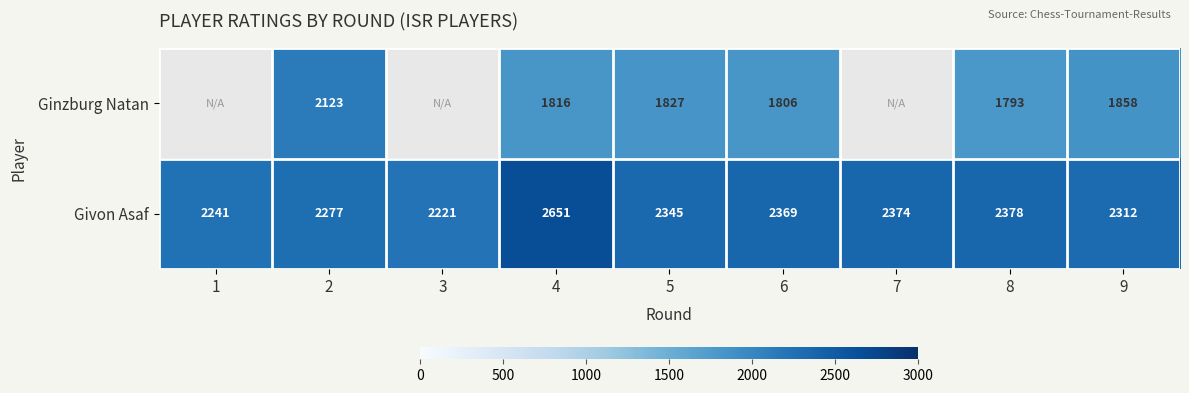

At which category is the sum across all series the highest?

4